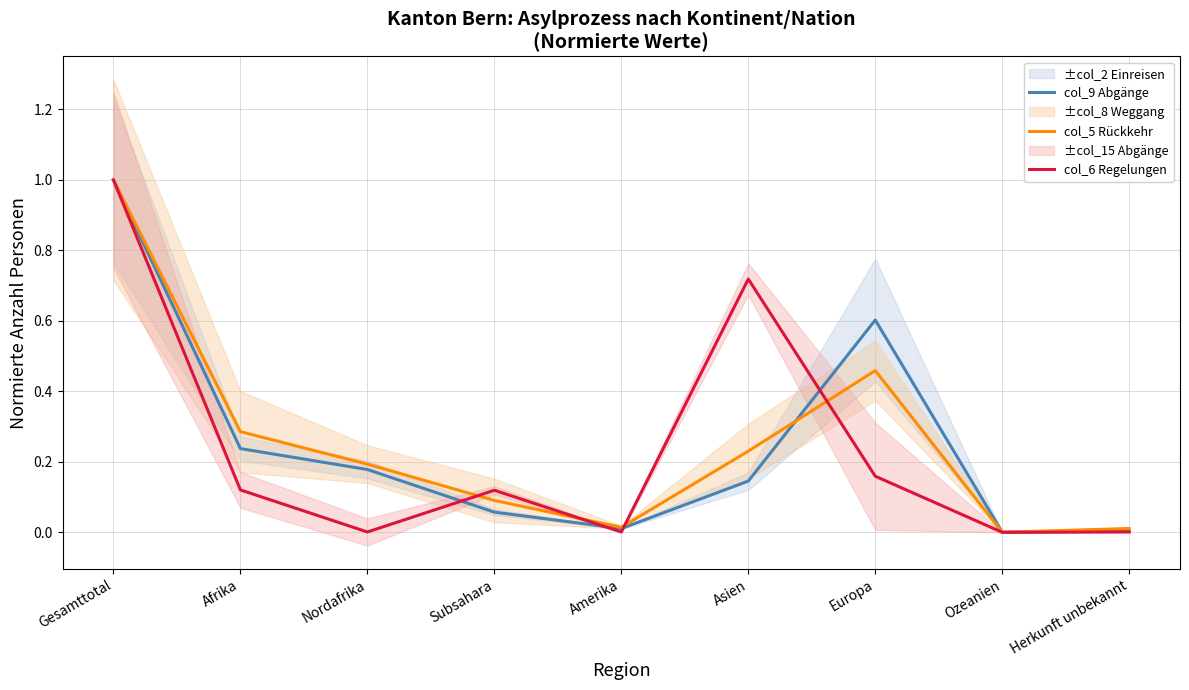

What is the label of the 9th point from the left?

Herkunft unbekannt